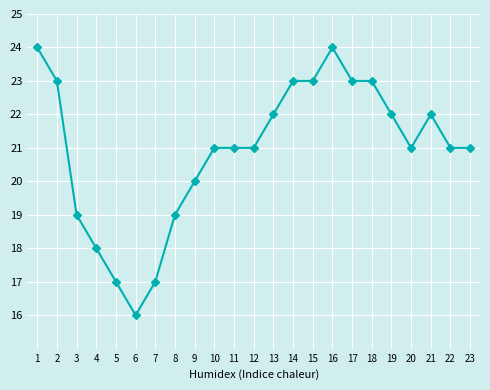

What is the difference between the second highest and minimum values?

8